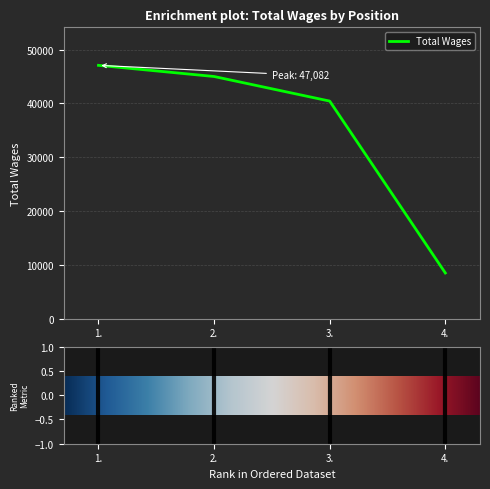

What is the difference between the maximum and minimum values?

38586